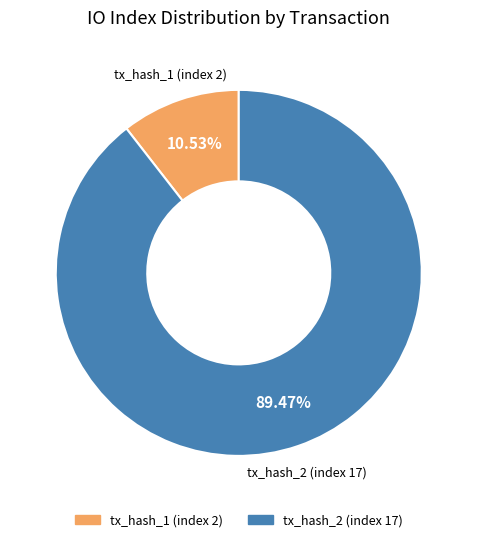

To the nearest percent, what percentage of the pie is tx_hash_2 (index 17)?

89%